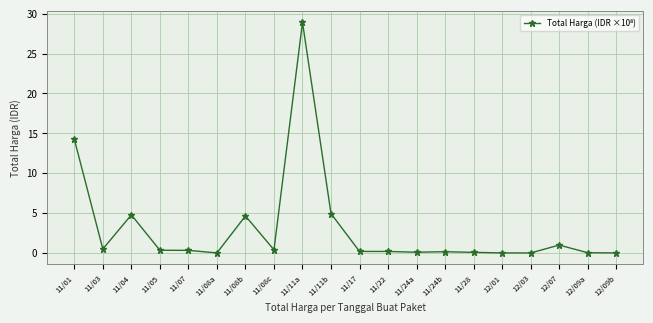

What value does the data have at 11/11b?

4.9